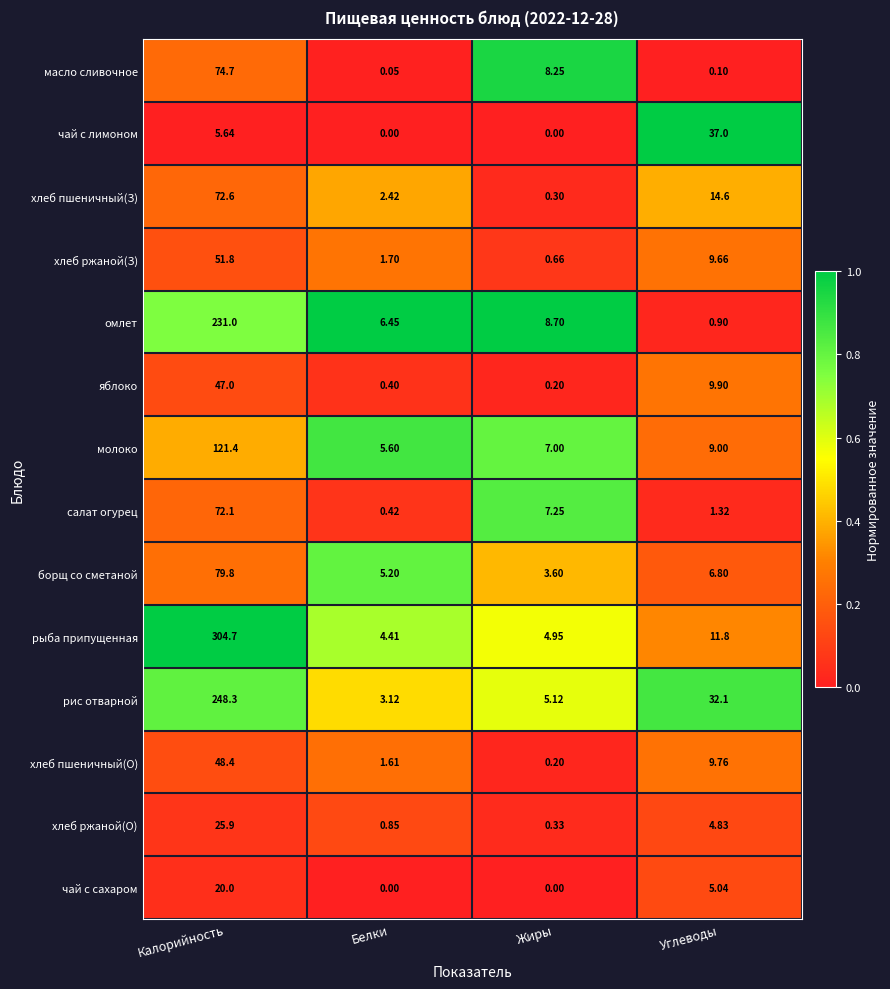

Which series has the largest range (max minus min)?

рыба припущенная